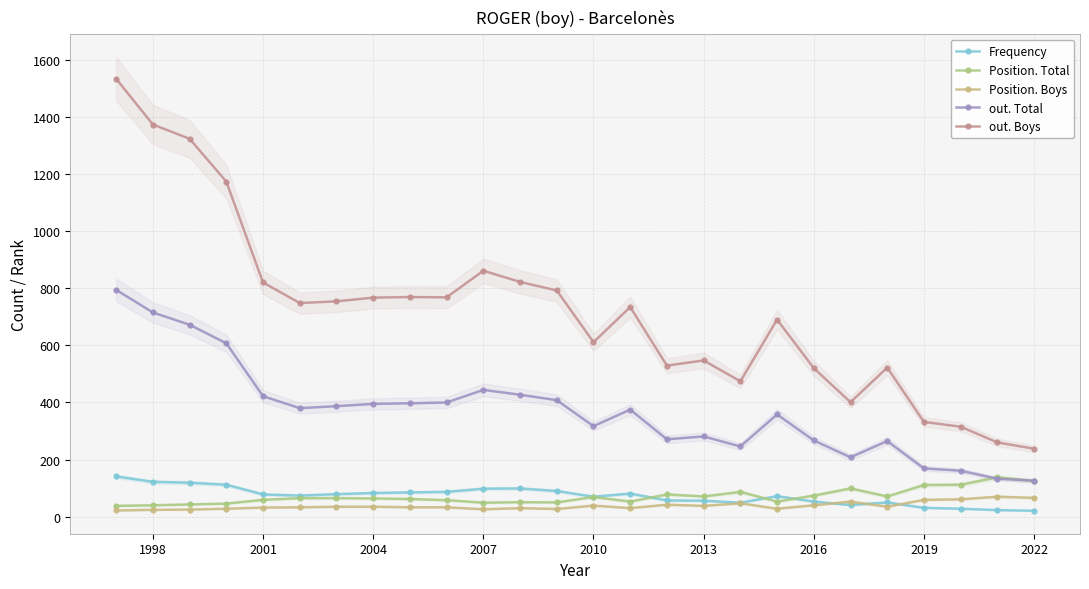

Rank the series by their maximum value, from highest to lowest.

out. Boys, out. Total, Frequency, Position. Total, Position. Boys